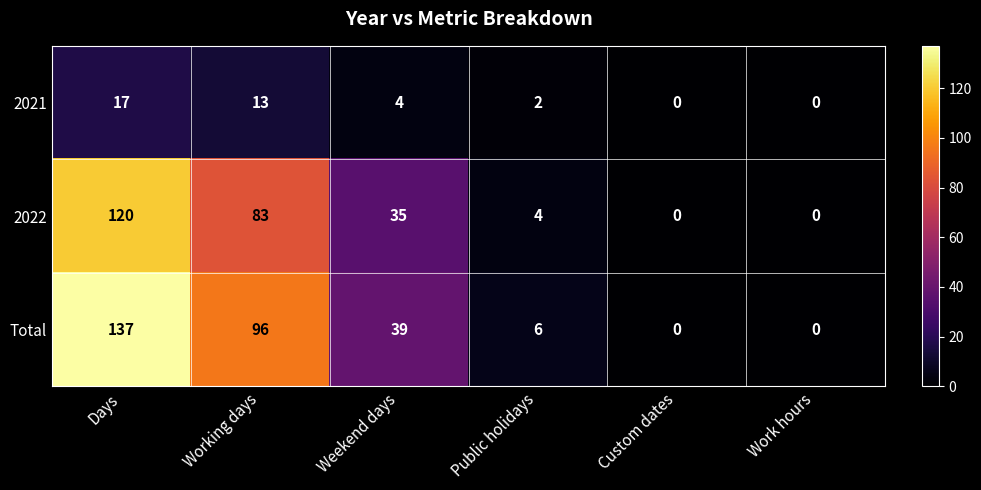

Where does the 2021 series first go above 4?

Days